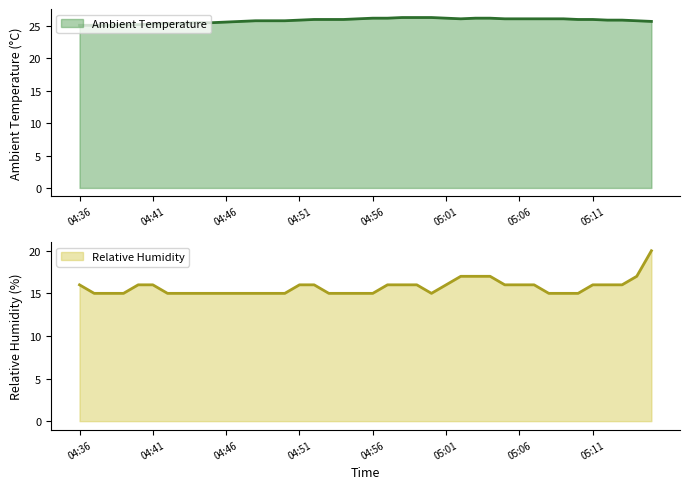

What is the label of the 6th point from the left?

04:41